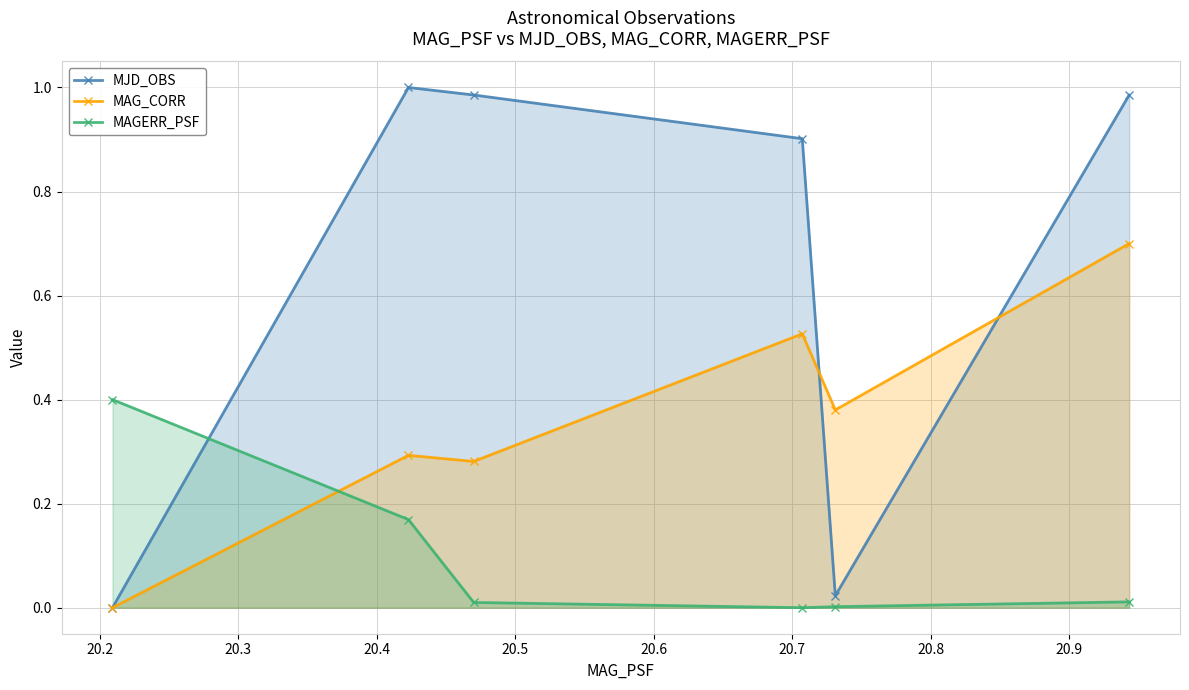

True or false: MJD_OBS and MAGERR_PSF intersect in this chart.

True